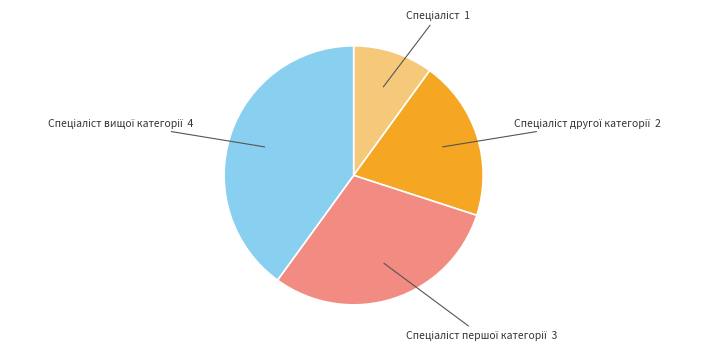

Does any single category account for the majority?

No